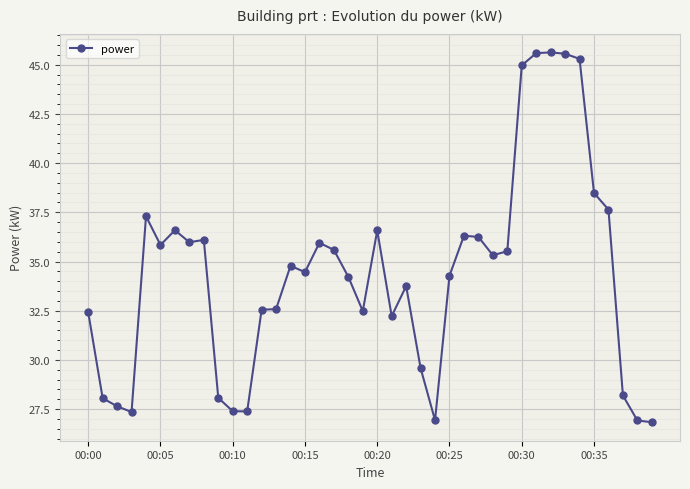

What is the difference between the second highest and minimum values?

18.8